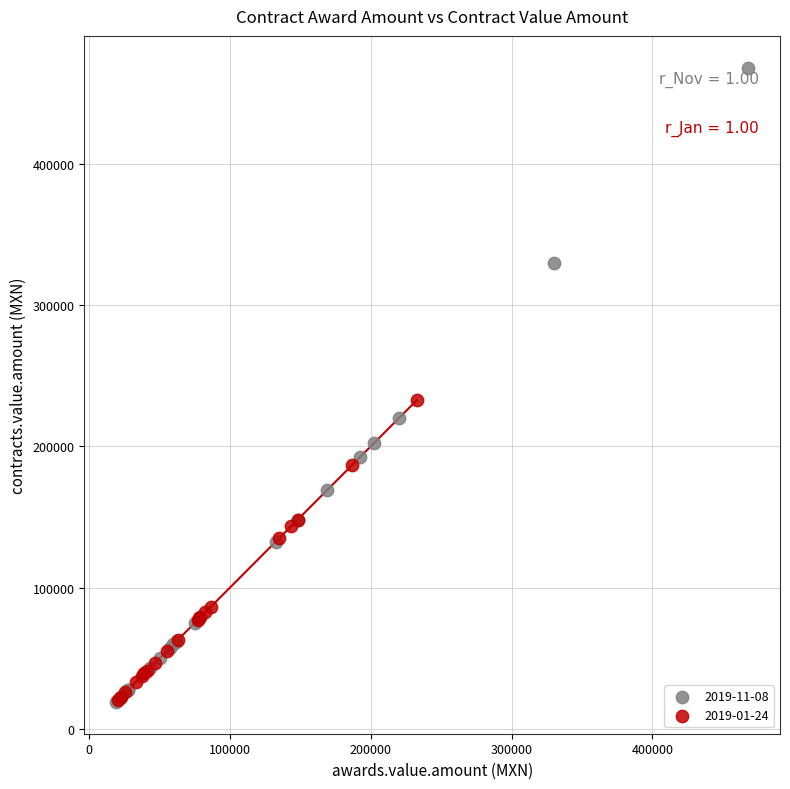

Which series has the widest spread of Y values?

2019-11-08